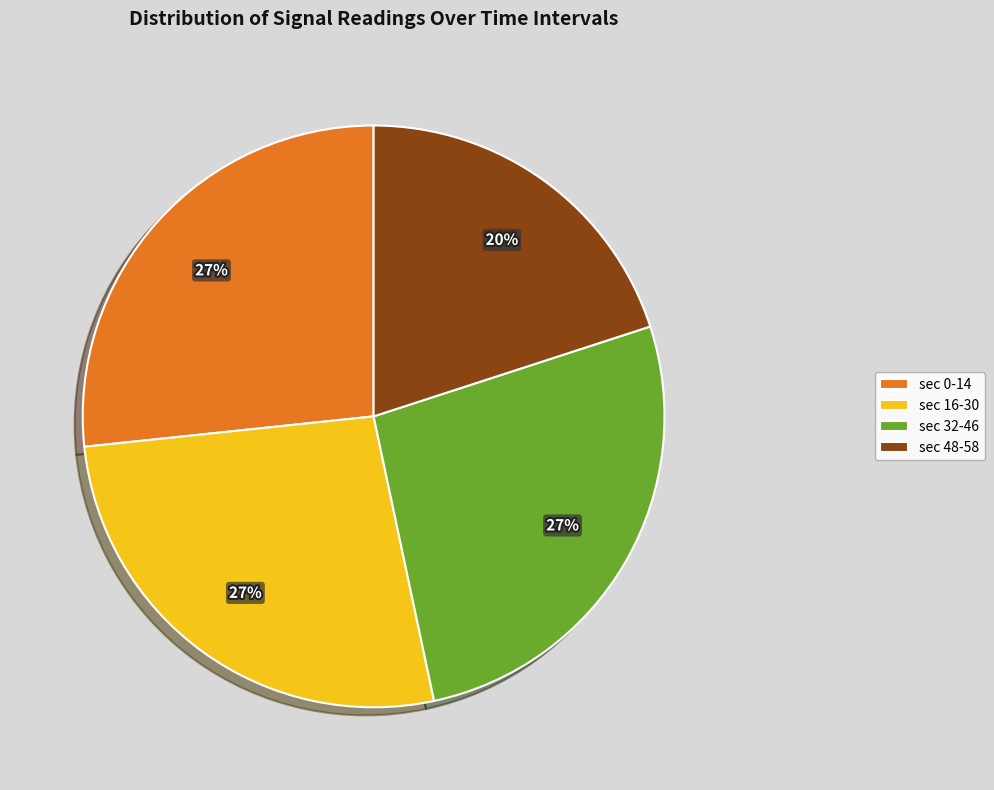

How many slices are in this pie chart?

4